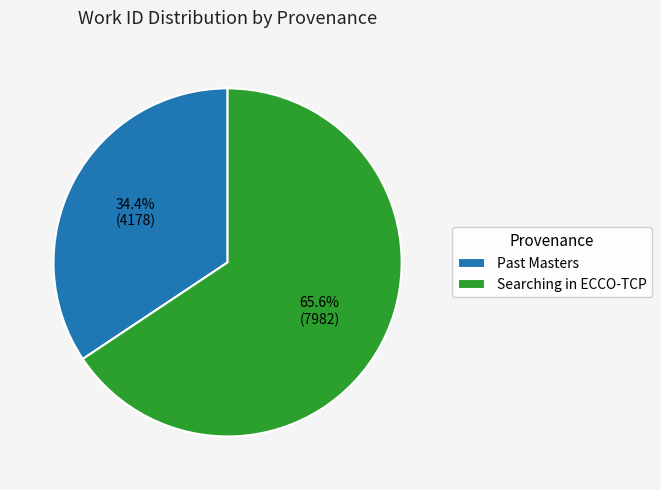

Which slice is the largest?

Searching in ECCO-TCP